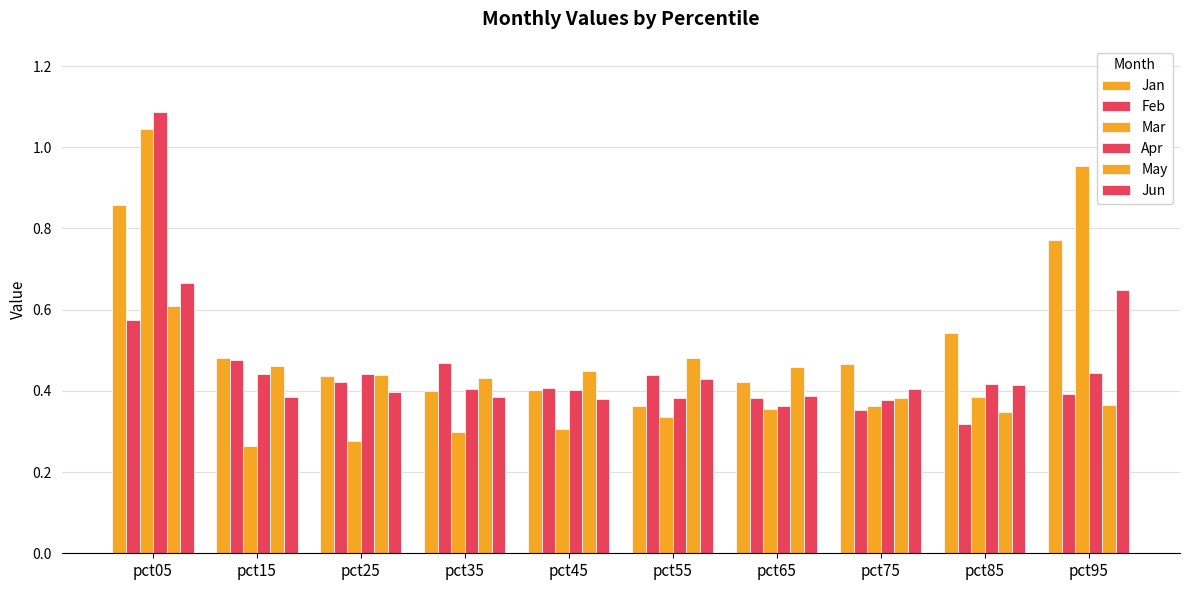

At pct85, list the series in order from smallest to largest.

Feb, May, Mar, Jun, Apr, Jan